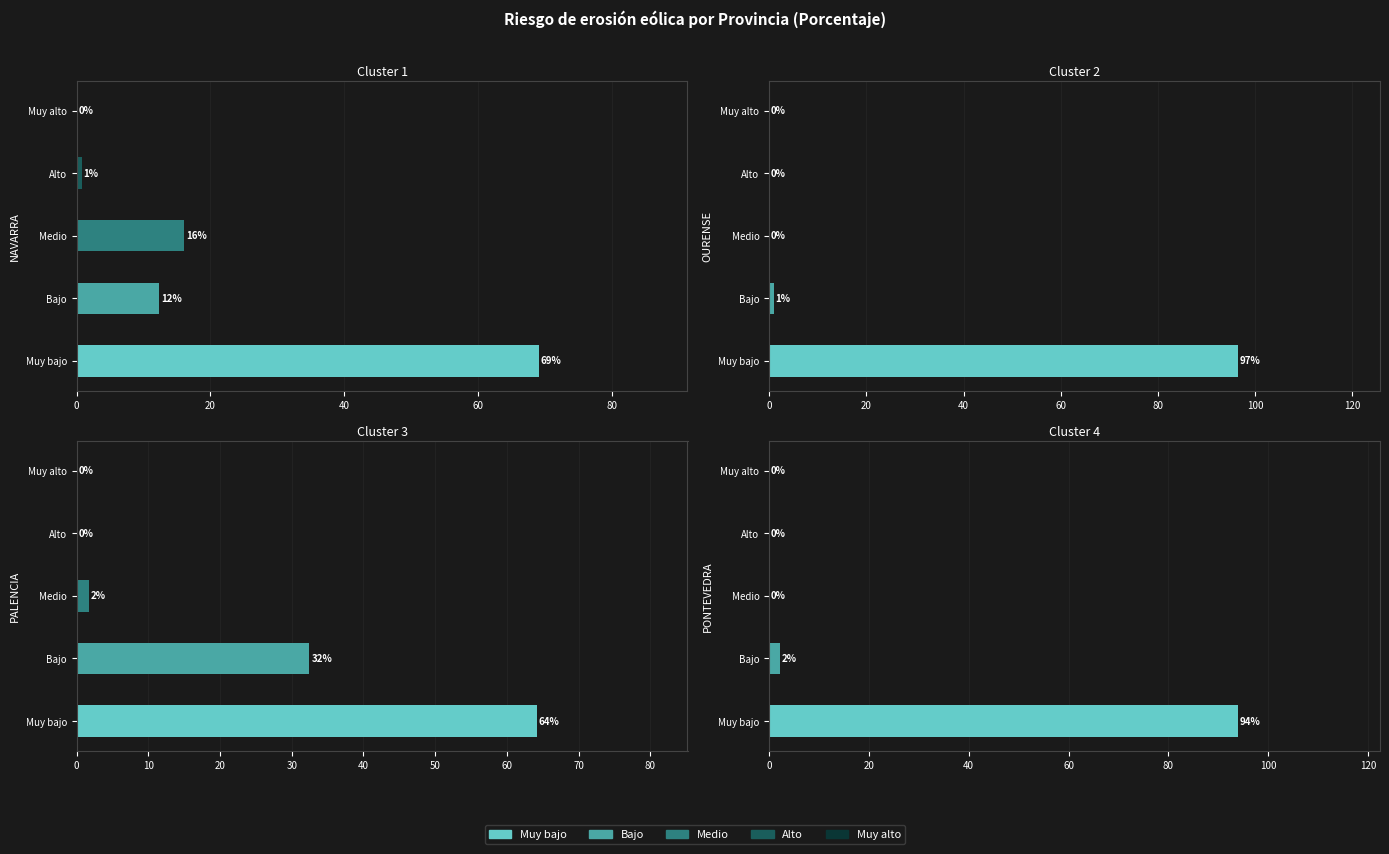

Does the chart contain stacked bars?

No